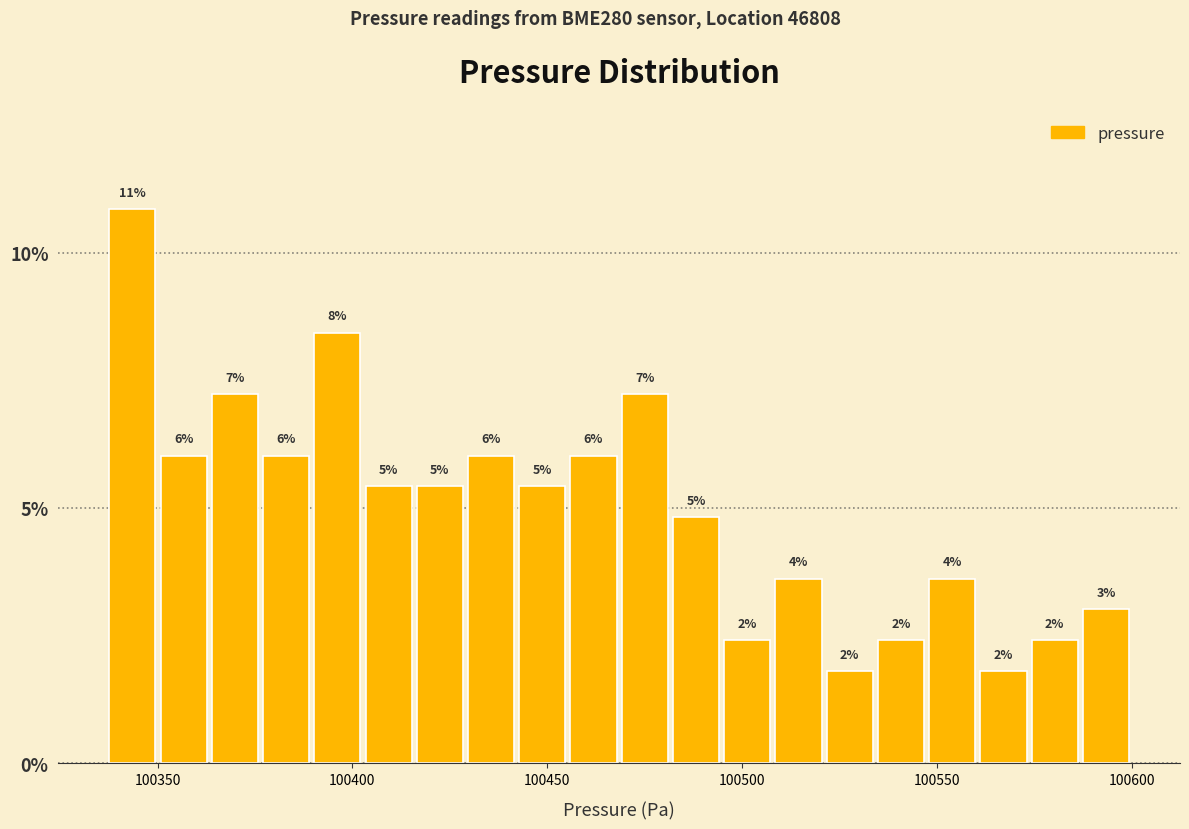

Read against the x-axis, roughly where is the centre of the tallest bar?

100345